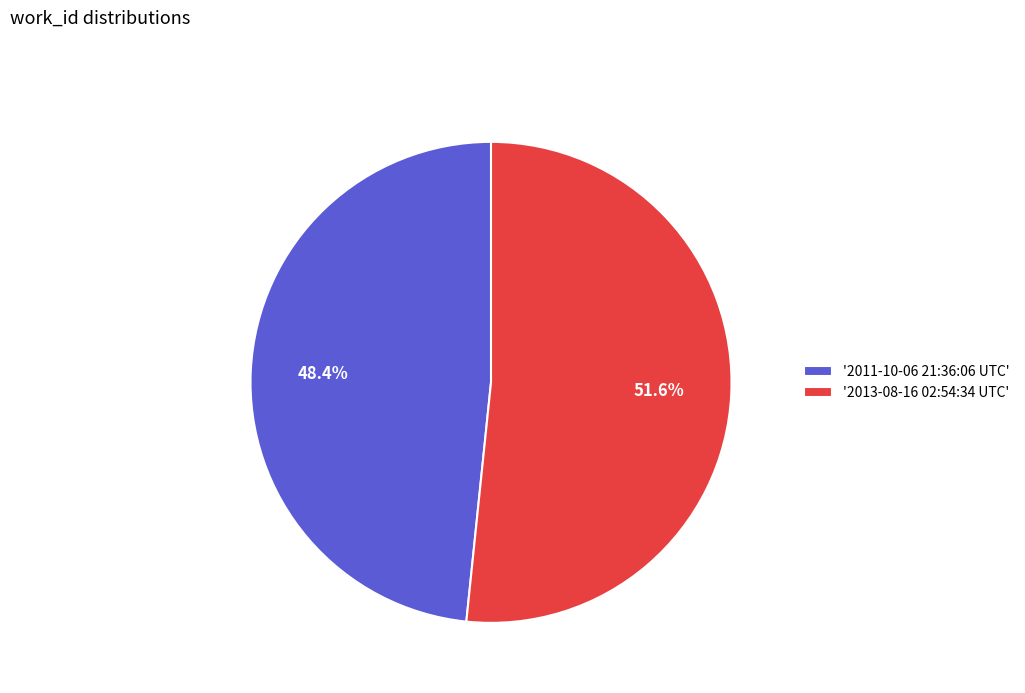

What is the ratio of the value at '2011-10-06 21:36:06 UTC' to the value at '2013-08-16 02:54:34 UTC'?

0.9